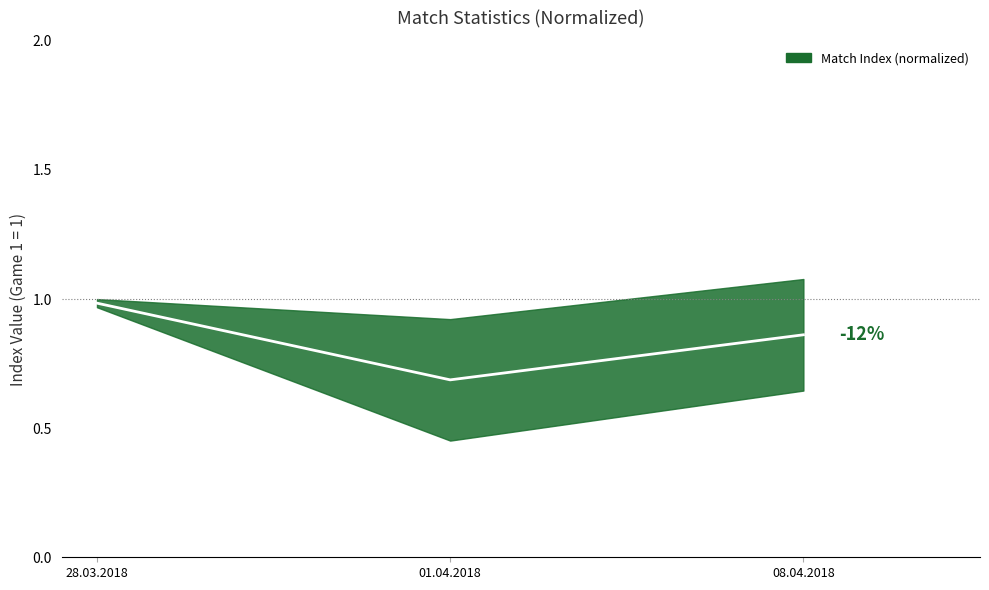

Does the chart have visible grid lines?

No